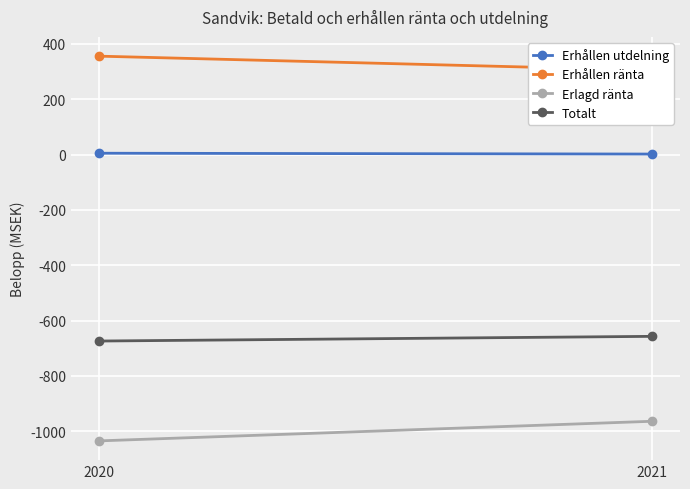

The value of Totalt at 2020 is -1167. True or false?

False